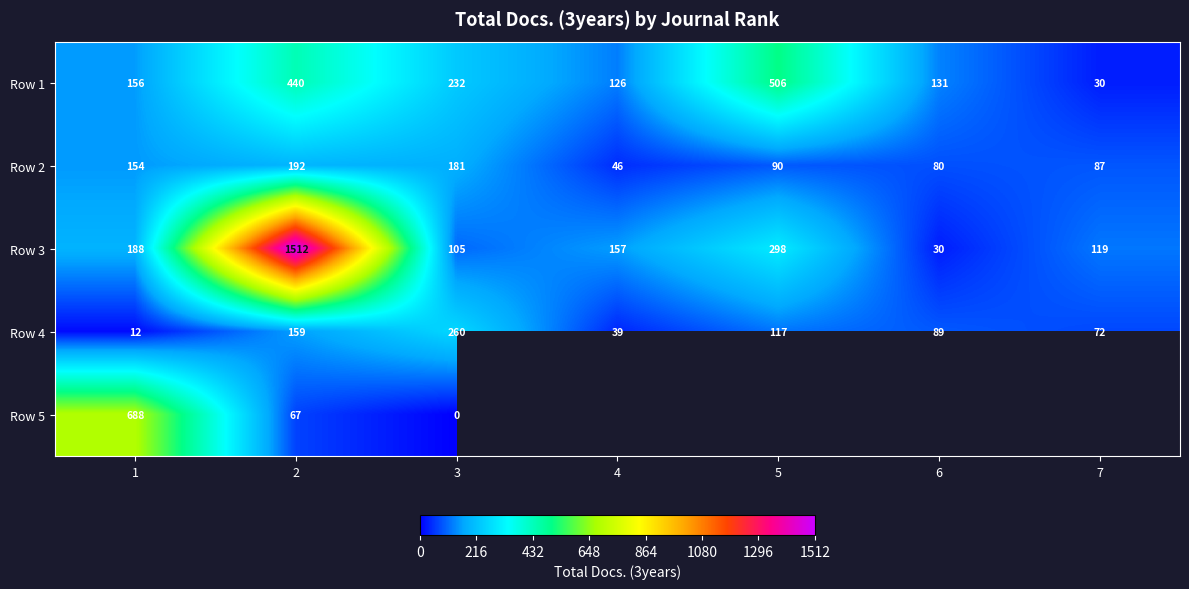

Rank the categories by Row 1 value from highest to lowest.

5, 2, 3, 1, 6, 4, 7